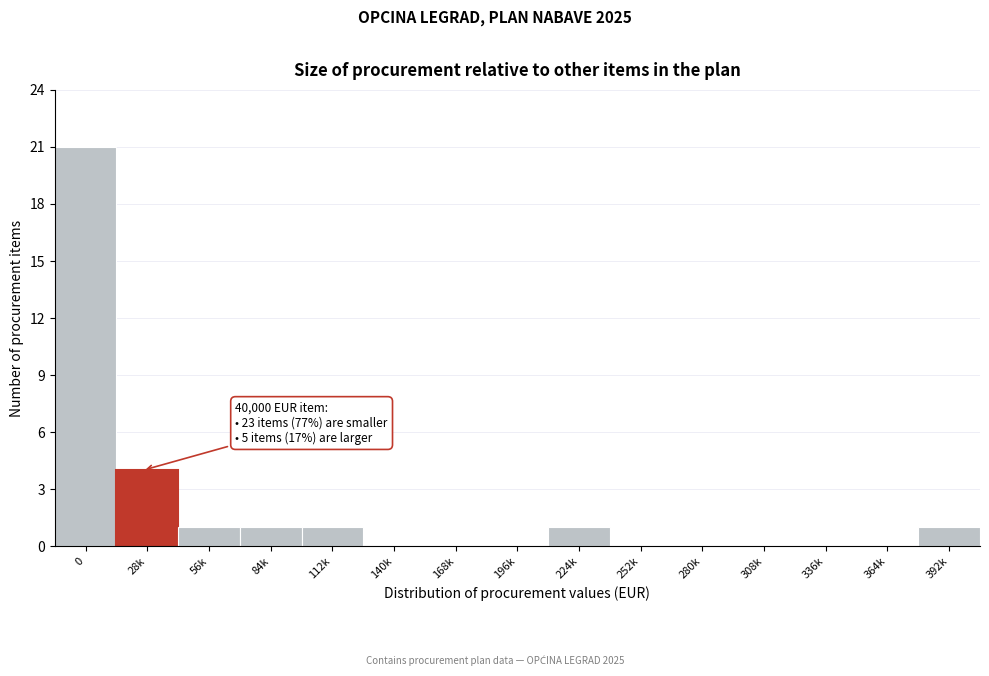

Reading right to left, list all the values displayed in this chart.

392k=1	364k=0	336k=0	308k=0	280k=0	252k=0	224k=1	196k=0	168k=0	140k=0	112k=1	84k=1	56k=1	28k=4	0=21